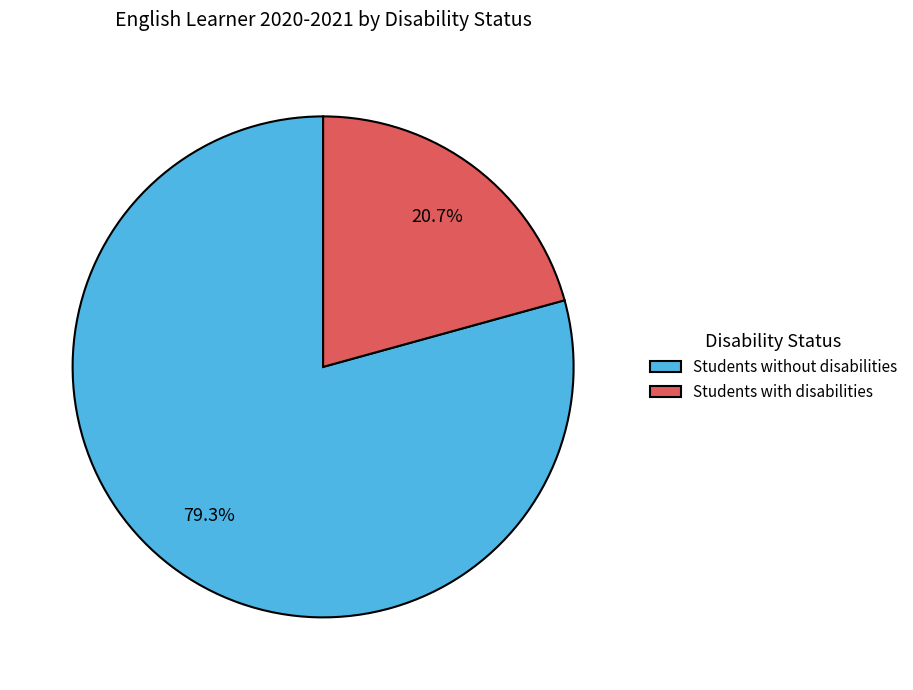

To the nearest percent, what is the average slice percentage?

50%